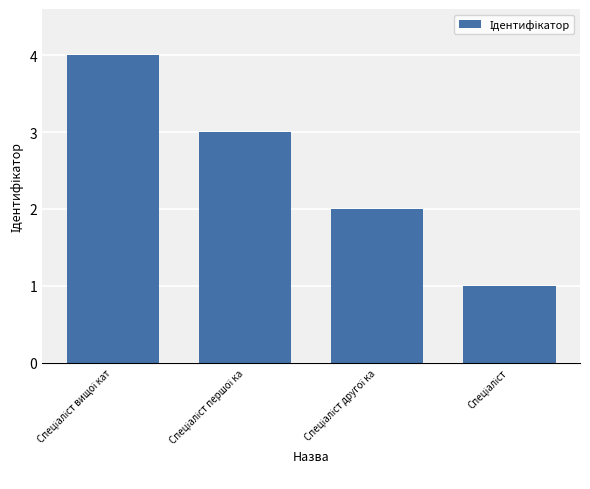

What is the difference between the maximum and minimum values?

3